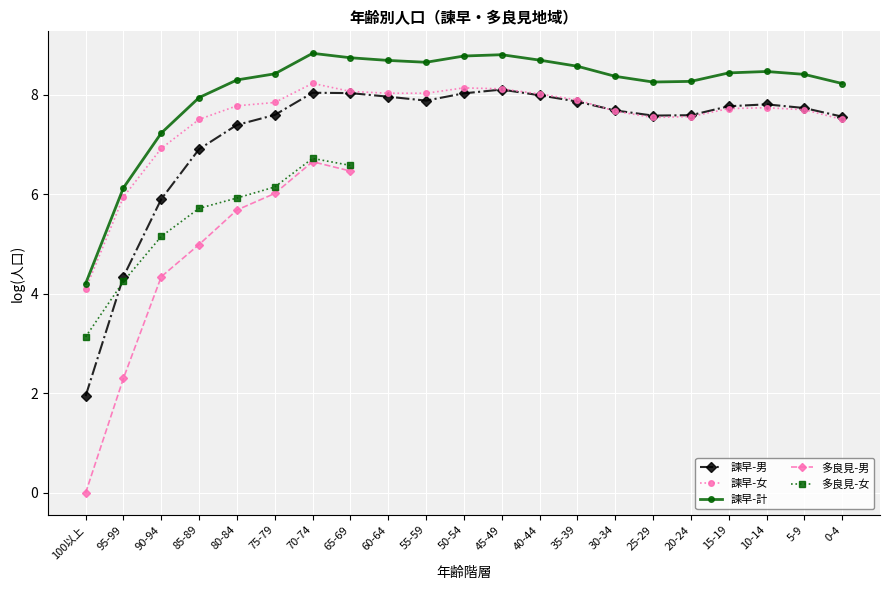

At which label is 多良見-女 closest to 4?

95-99